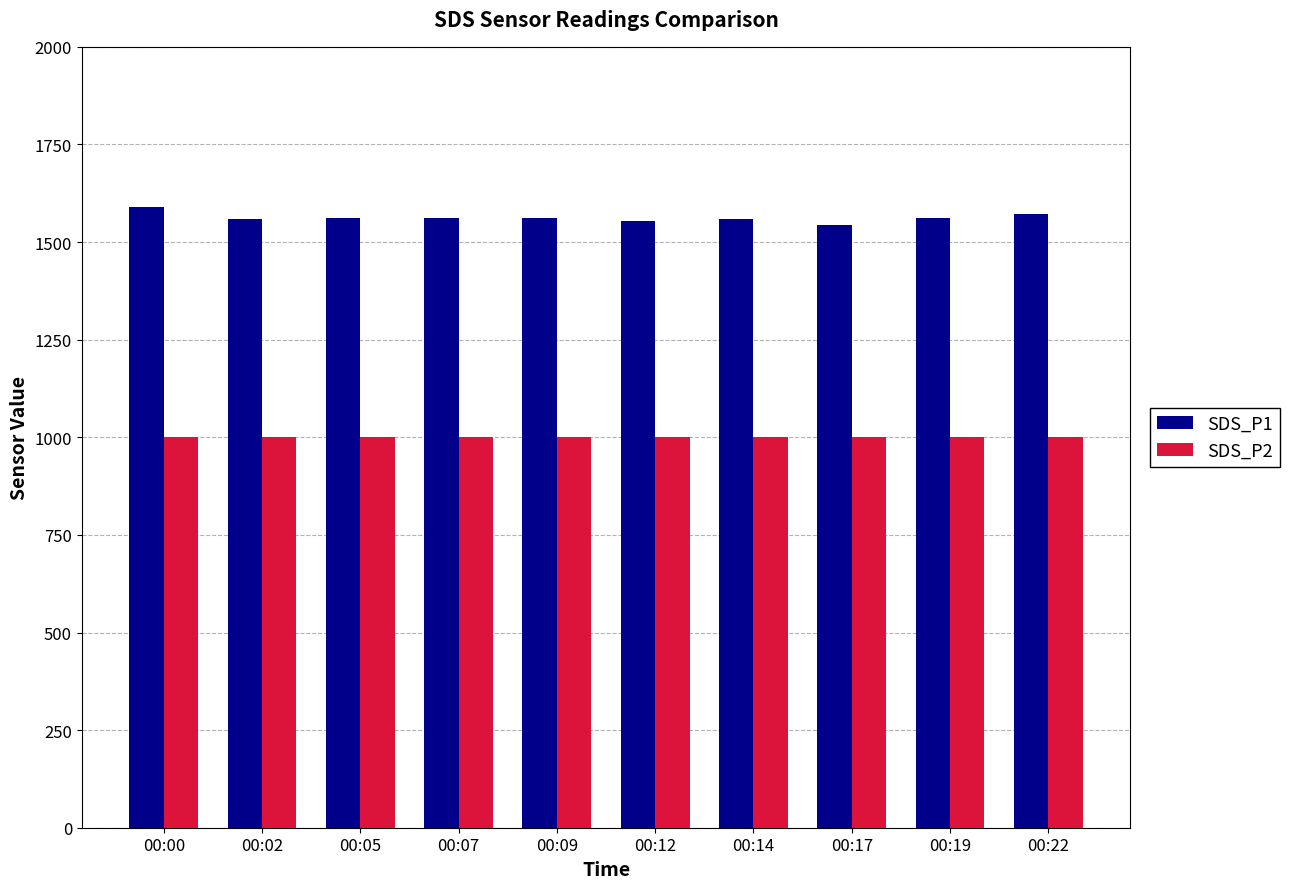

What is the difference between the maximum and minimum values in the SDS_P1 series?

46.1